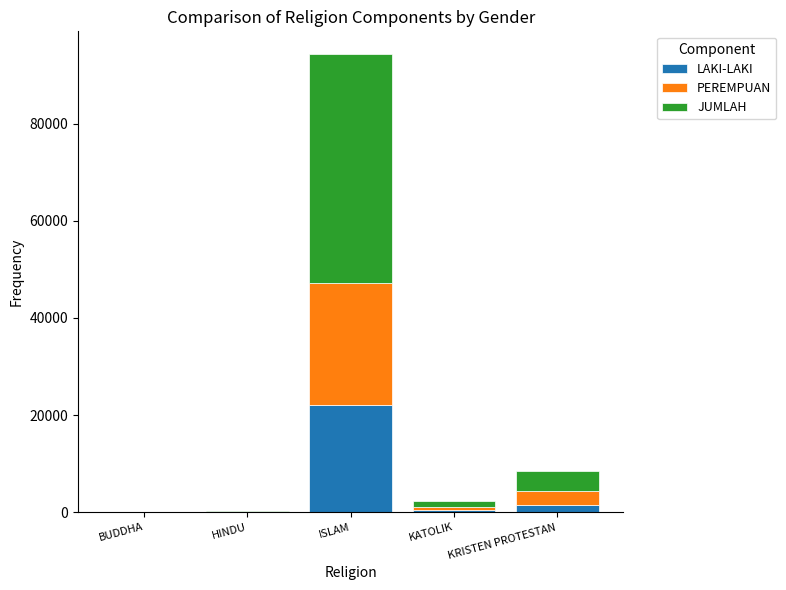

What is the sum of all LAKI-LAKI values?

23873